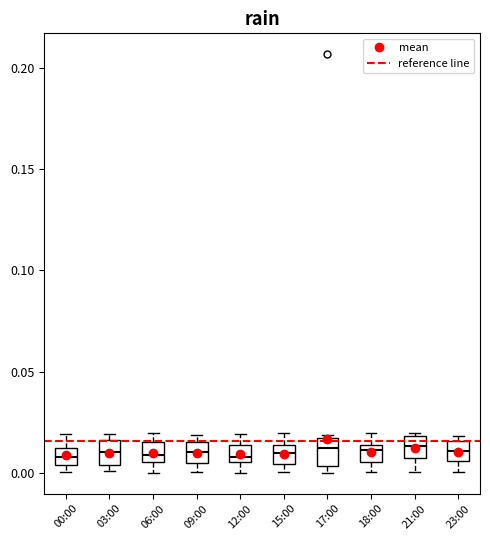

Reading left to right, transcribe this box plot: for each box, give where its median line is, the range the box spans, and where its two whiskers end, as read against the y-axis. The values are not printed on the chart, so give them approximately, as read against the axis.

00:00: median 0.010 (inside the box), box 0.005 to 0.010, whiskers 0.000 to 0.020
03:00: median 0.010, box 0.005 to 0.015, whiskers 0.000 to 0.020
06:00: median 0.010, box 0.005 to 0.015, whiskers 0.000 to 0.020
09:00: median 0.010, box 0.005 to 0.015, whiskers 0.000 to 0.020
12:00: median 0.010, box 0.005 to 0.015, whiskers 0.000 to 0.020
15:00: median 0.010, box 0.005 to 0.015, whiskers 0.000 to 0.020
17:00: median 0.010, box 0.005 to 0.015, whiskers 0.000 to 0.020
18:00: median 0.010, box 0.005 to 0.015, whiskers 0.000 to 0.020
21:00: median 0.015, box 0.005 to 0.020, whiskers 0.000 to 0.020 (just above the box's upper edge)
23:00: median 0.010, box 0.005 to 0.015, whiskers 0.000 to 0.020